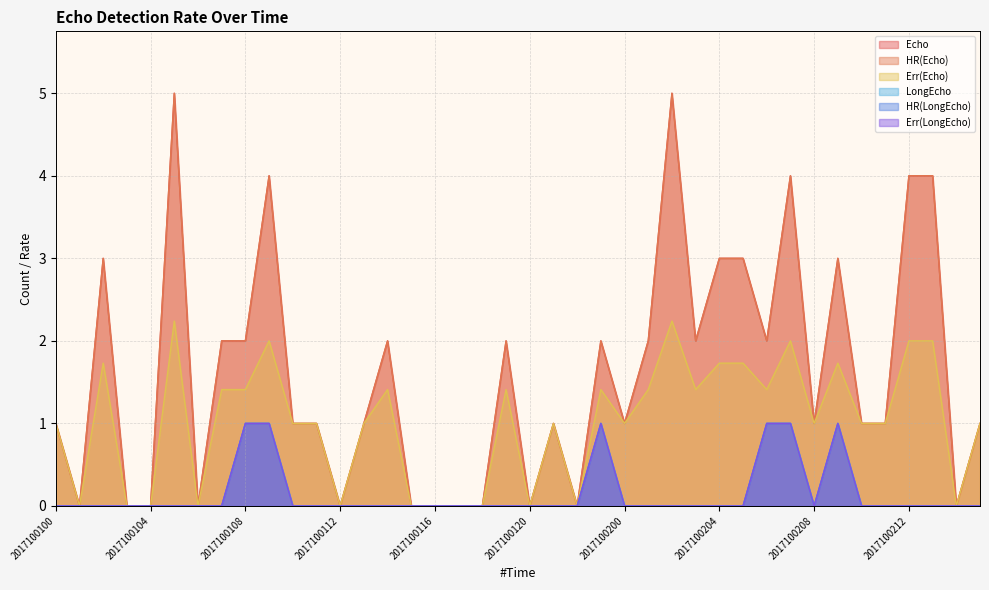

True or false: HR(LongEcho) and Echo cross at least once.

False